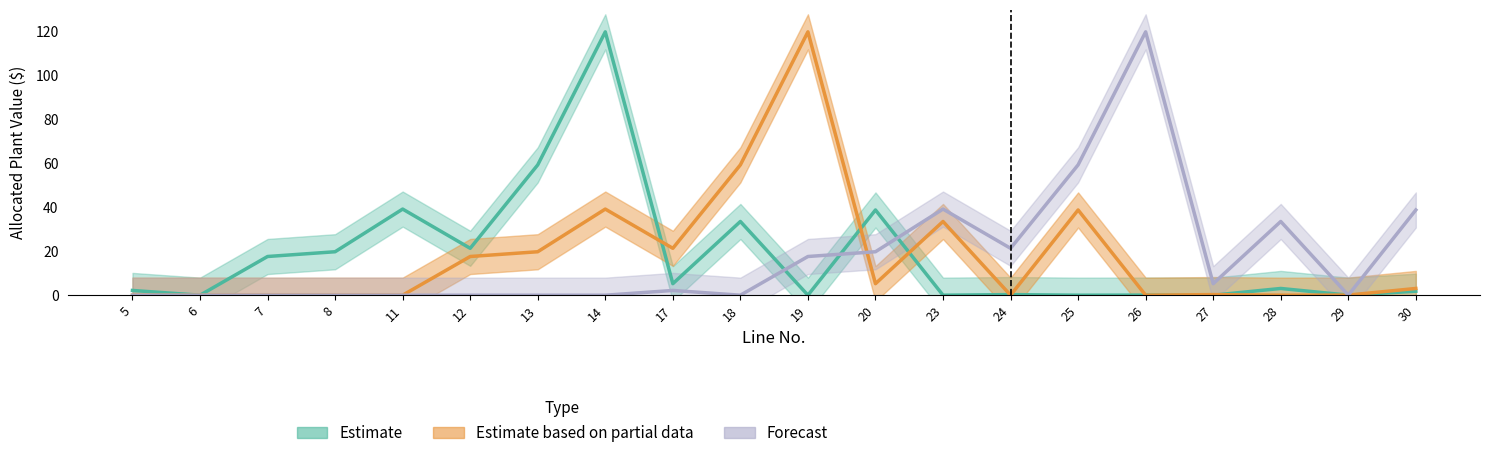

How many lines are shown in the chart?

3